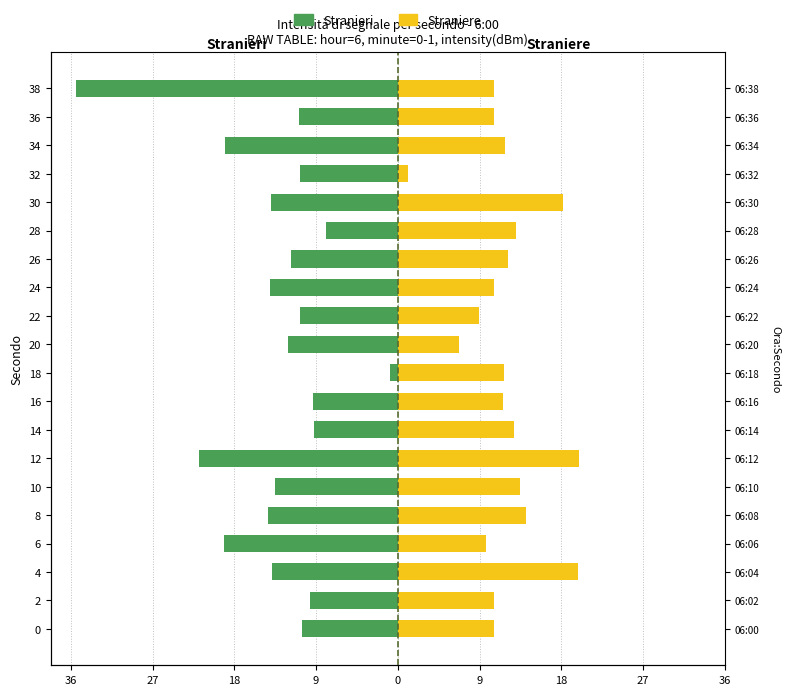

How many data points in Stranieri are less than -11?

11